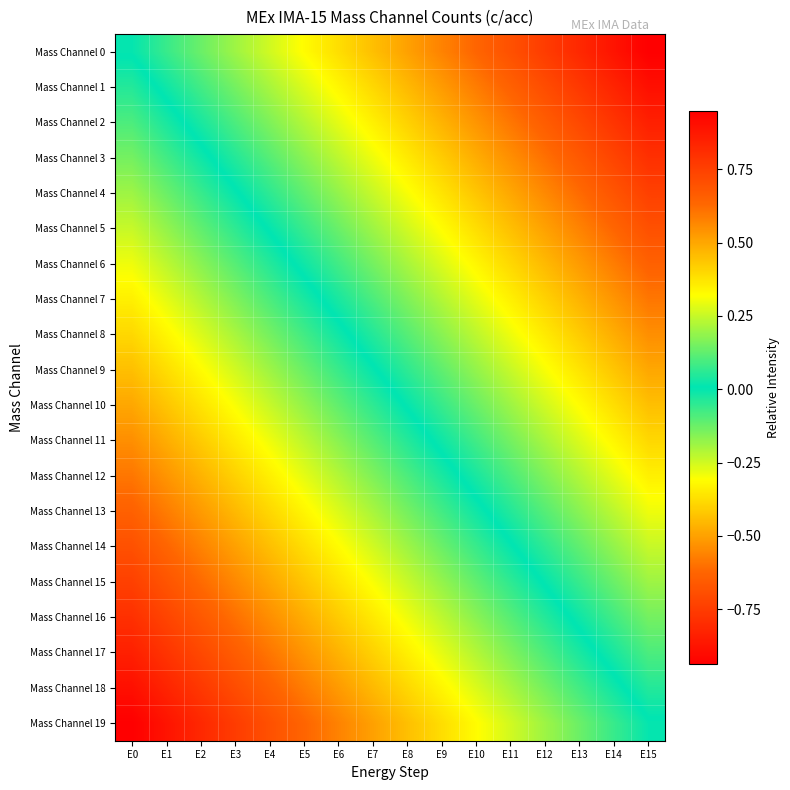

Between E9 and E1, which is larger?

E1